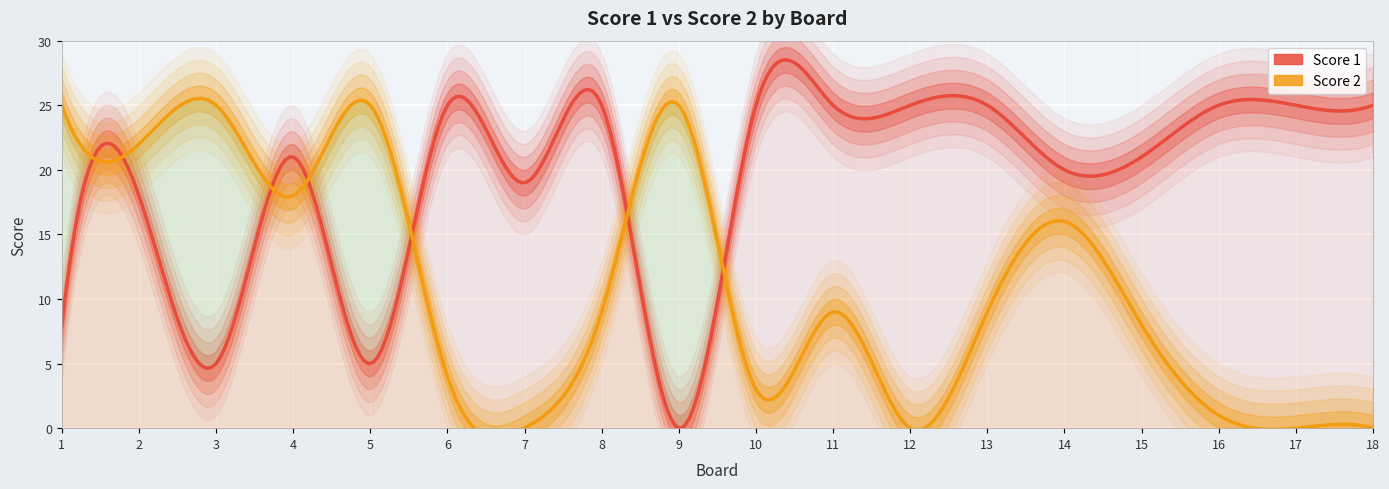

Reading right to left, transcribe all the data shown in this chart.

Score 1: 25	25	25	21	20	25	25	25	25	0	25	19	25	5	21	5	18	8
Score 2: 0	0	1	8	16	9	0	9	3	25	9	0	4	25	18	25	22	25